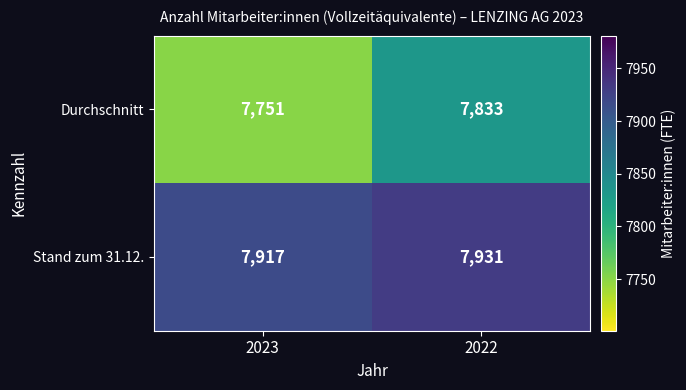

At how many categories does at least one series exceed 7913?

2